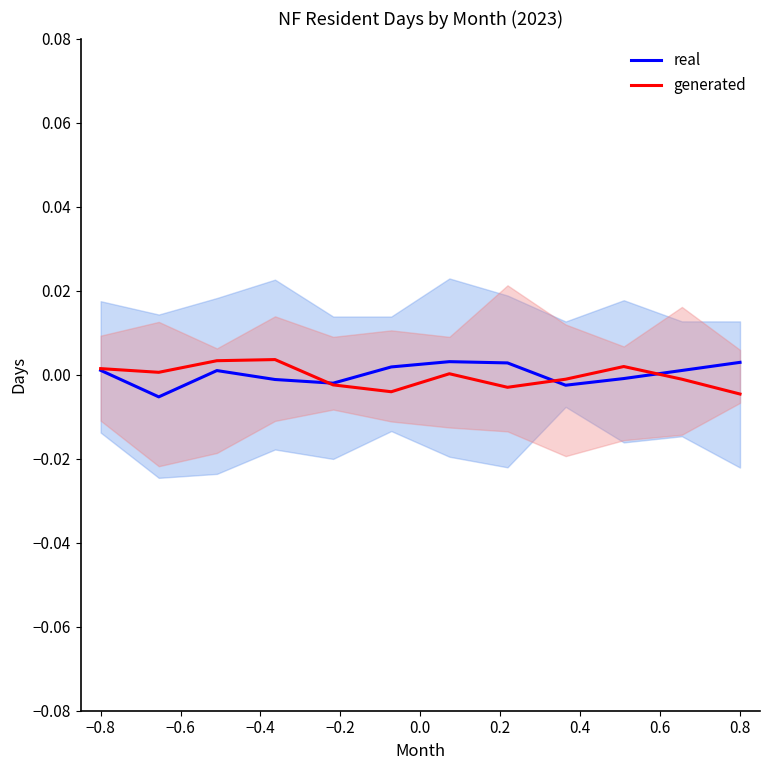

True or false: generated and real intersect in this chart.

True